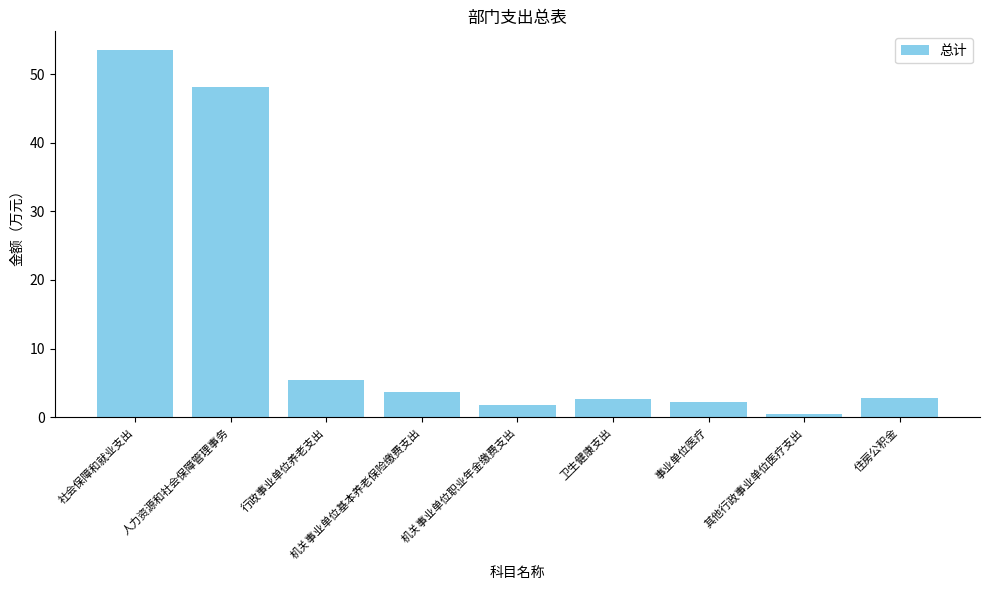

What position from the left is 住房公积金?

9